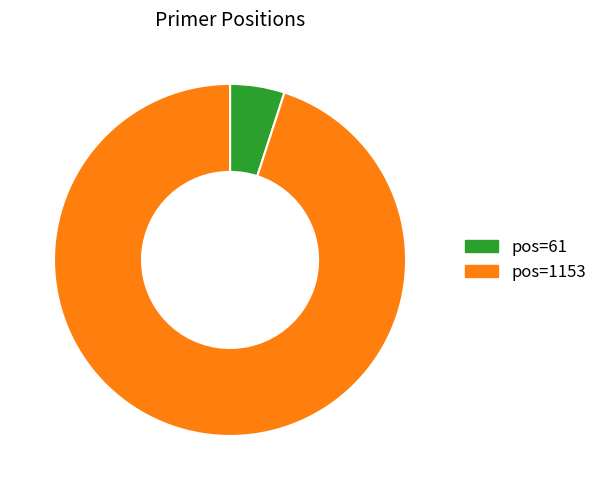

What is the smallest slice in the pie chart?

pos=61